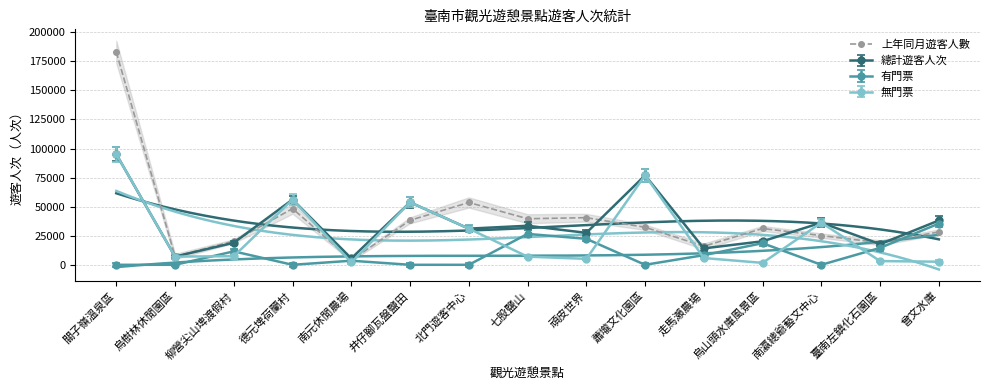

What is the sum of all values?

586978